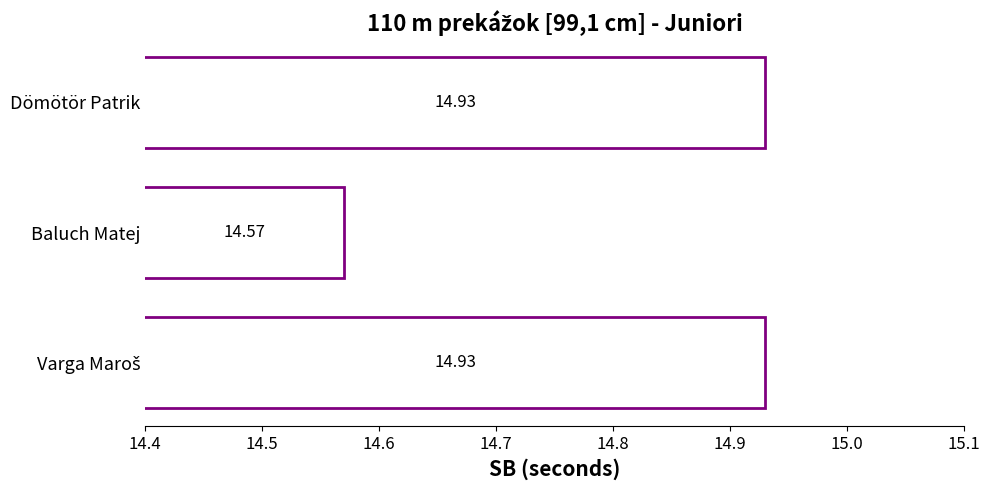

Which label corresponds to the smallest value in the chart?

Baluch Matej